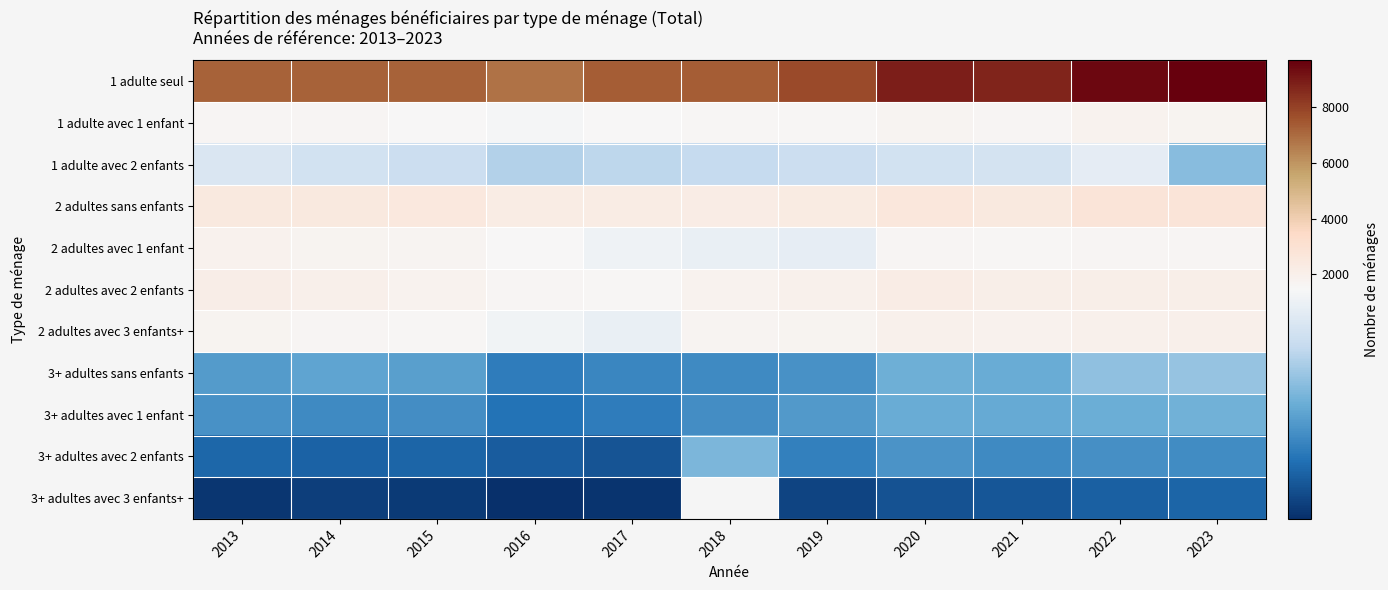

What is the sum of all 3+ adultes avec 2 enfants values?

6888.0